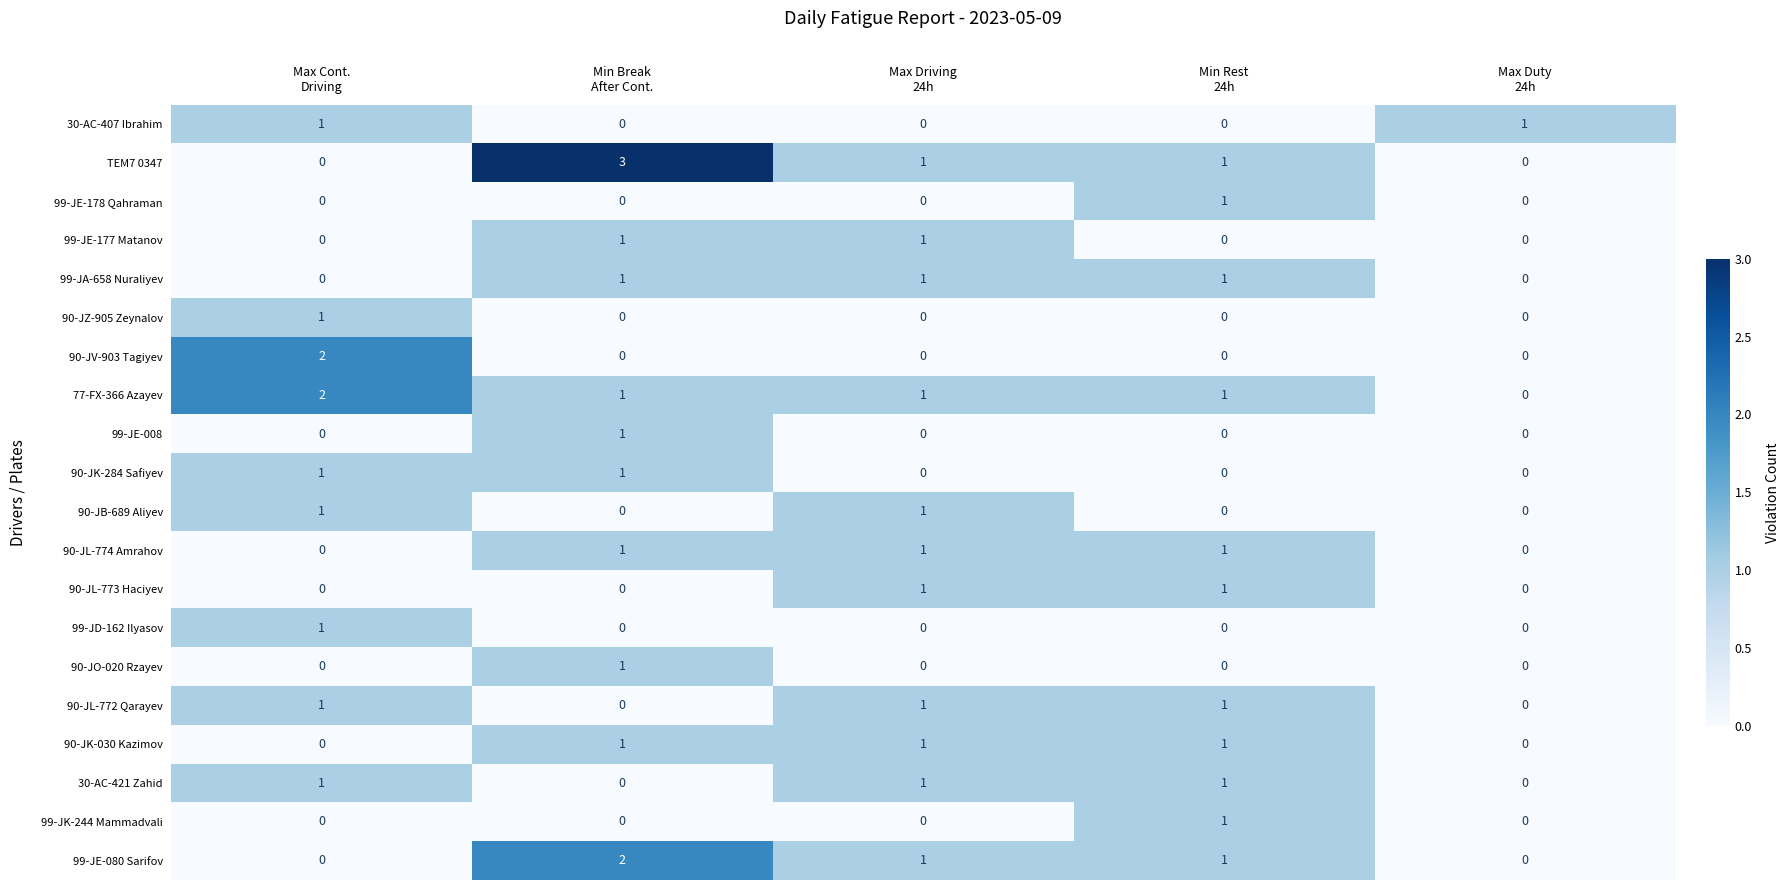

Which series has the largest range (max minus min)?

TEM7 0347